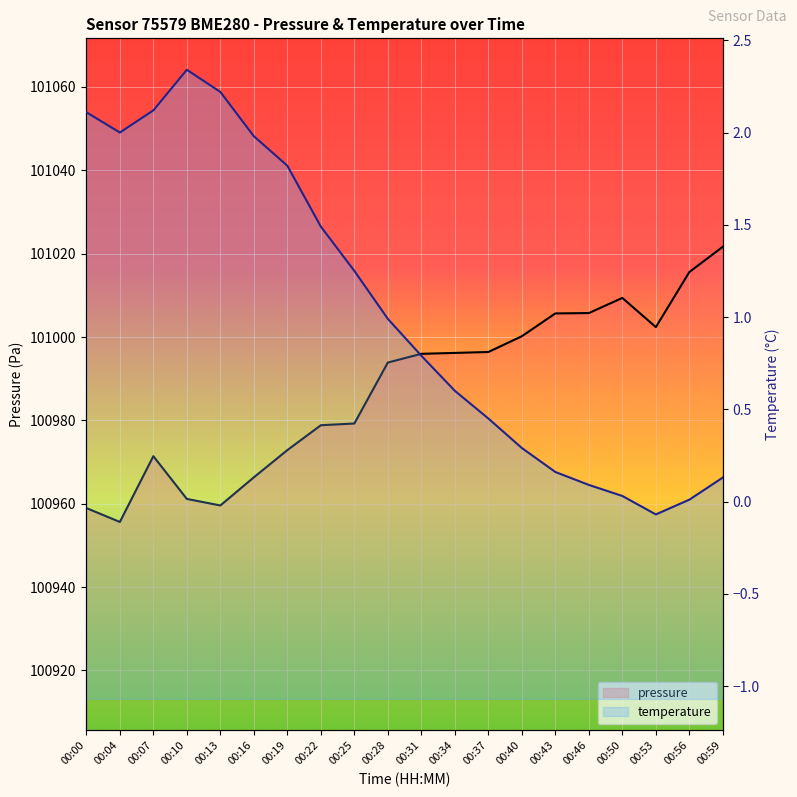

How many values in the temperature series are below 0?

1